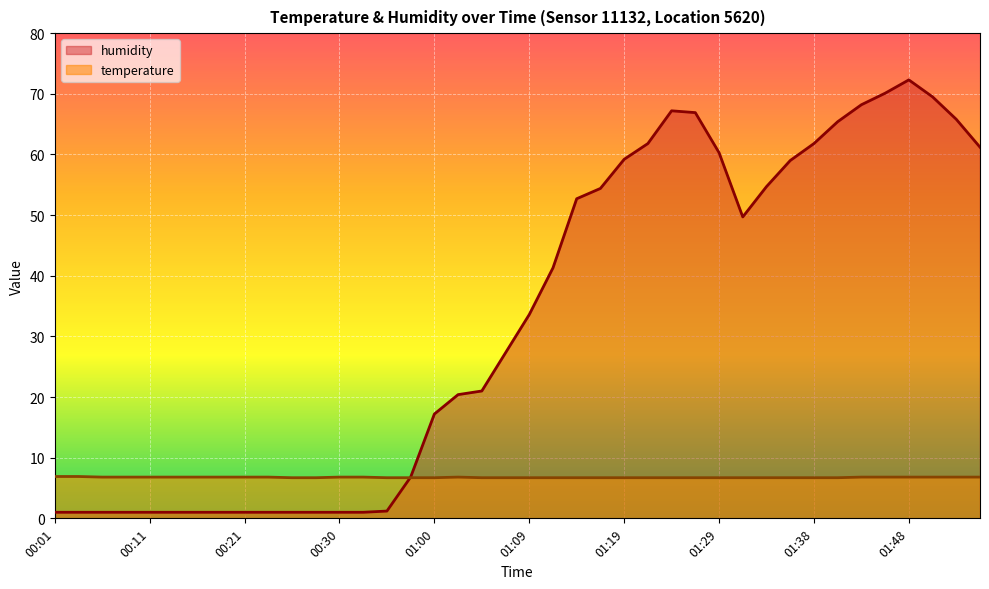

What is the smallest value displayed?

1.0